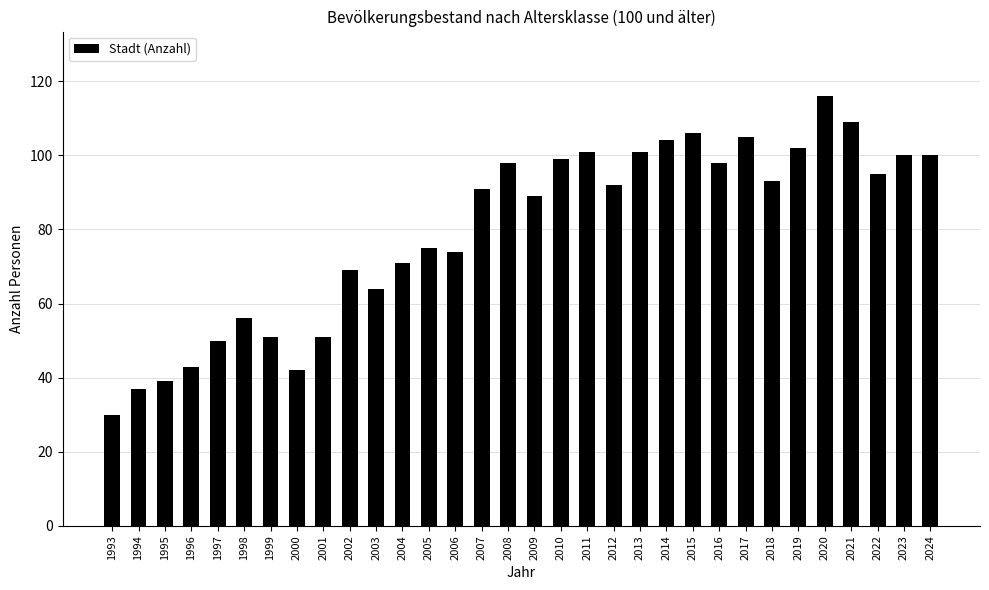

Read the value at 2004, to the nearest 10.

70